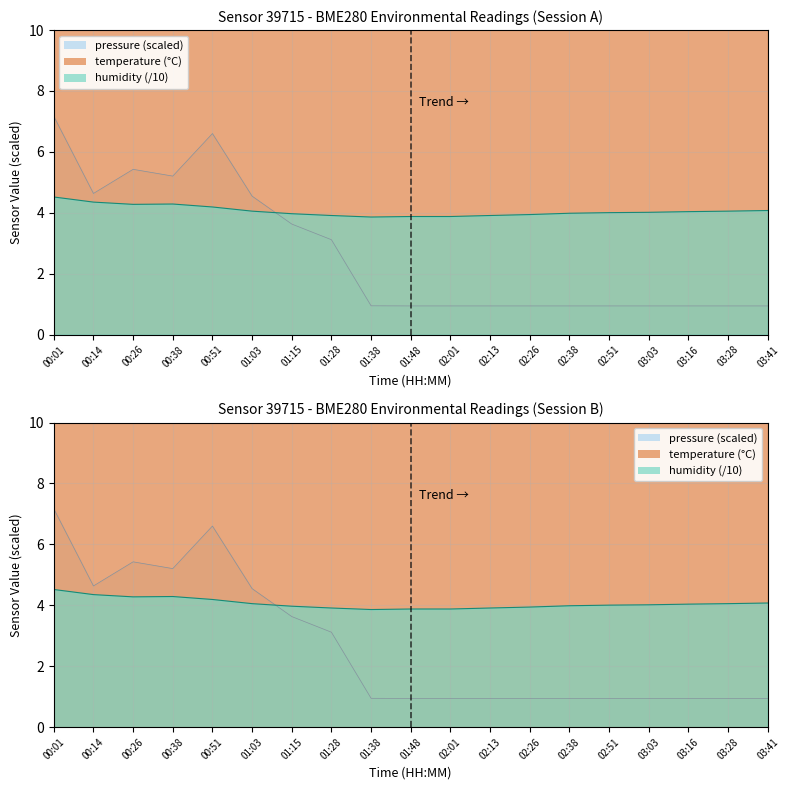

At which category does pressure reach its first local peak?

00:26